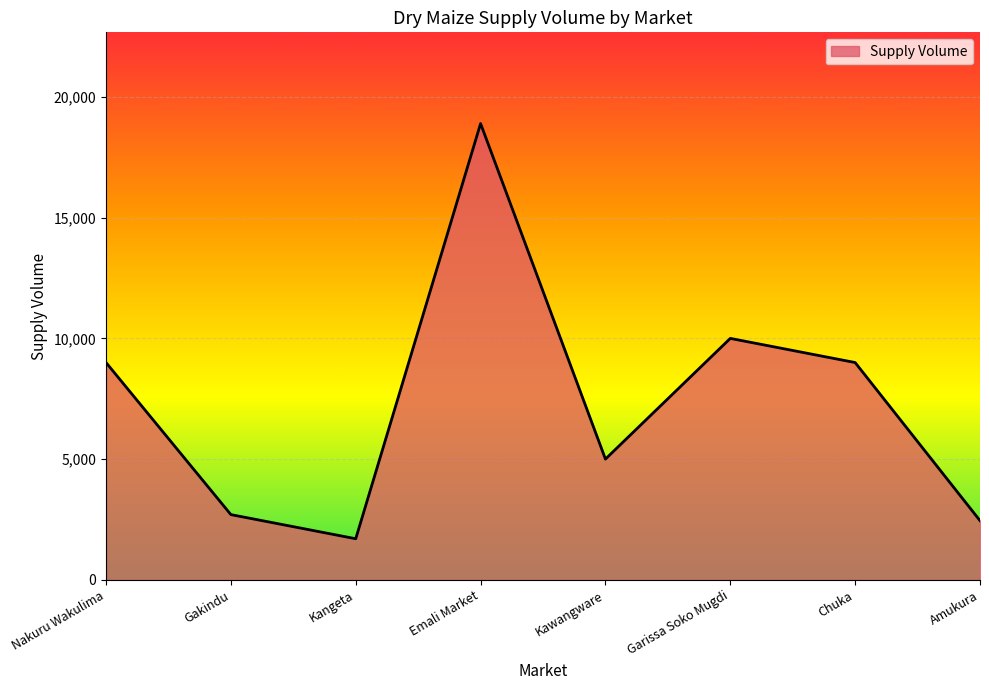

What is the change in value from Emali Market to Garissa Soko Mugdi?

-8900